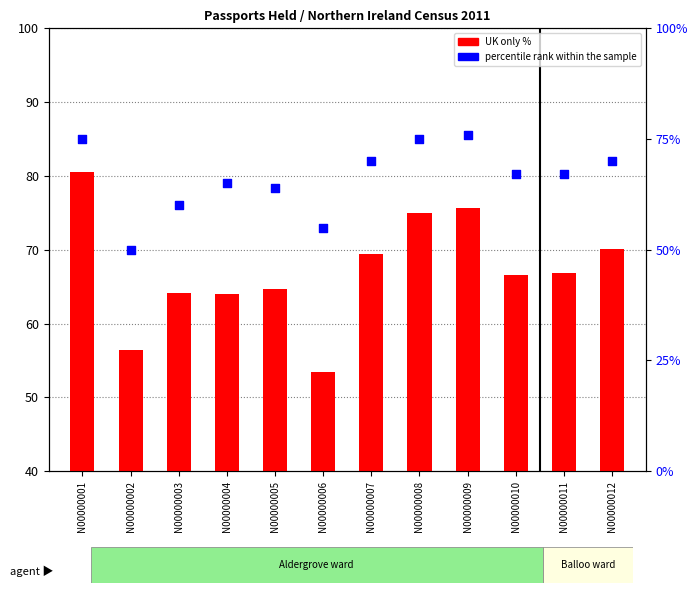

Which series reaches the minimum Y coordinate?

percentile rank within the sample